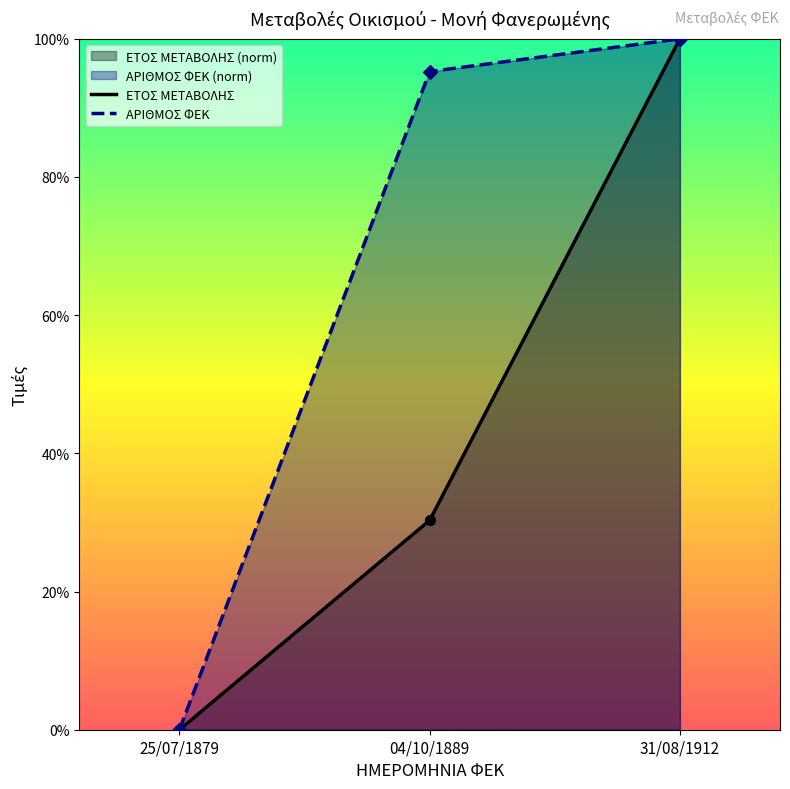

Which series contains the lowest Y value?

ΕΤΟΣ ΜΕΤΑΒΟΛΗΣ